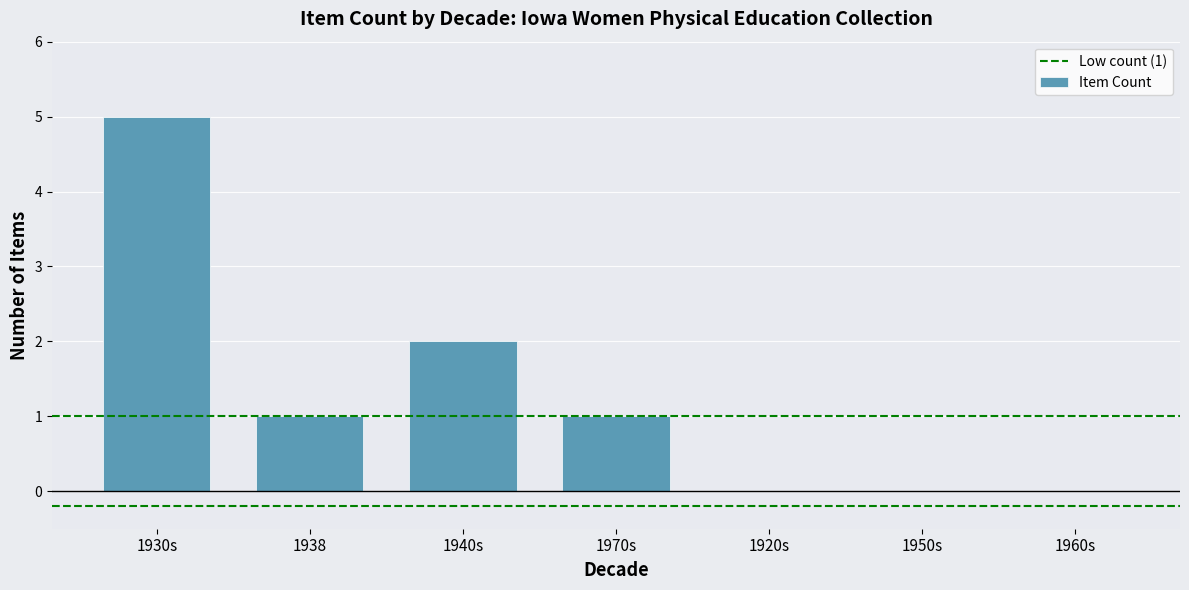

How many series are shown in this chart?

1